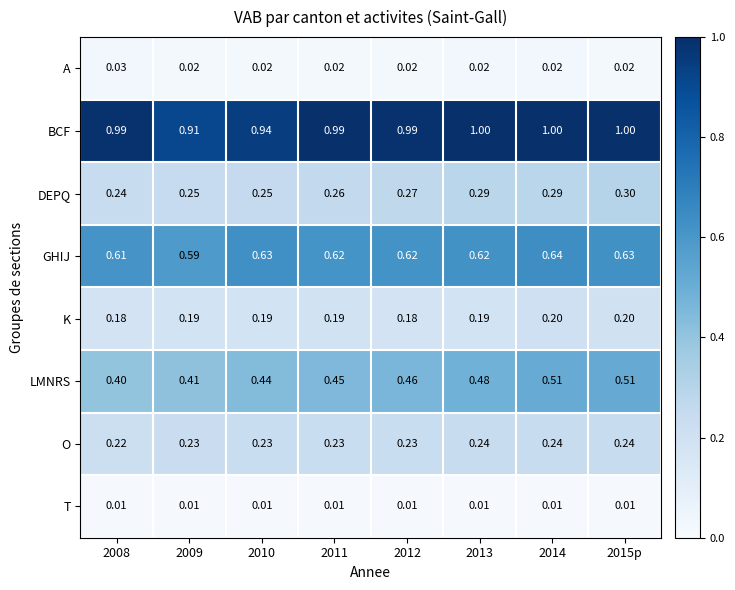

Is the value of O at 2009 greater than the value of K at 2015p?

Yes